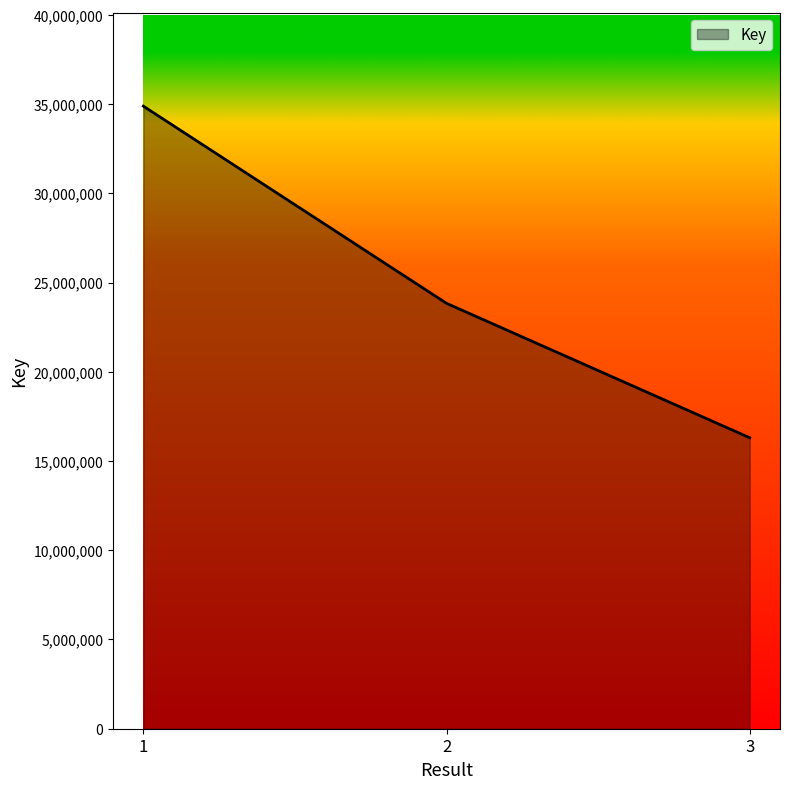

Reading left to right, transcribe all the data shown in this chart.

1=34882071	2=23834229	3=16303530